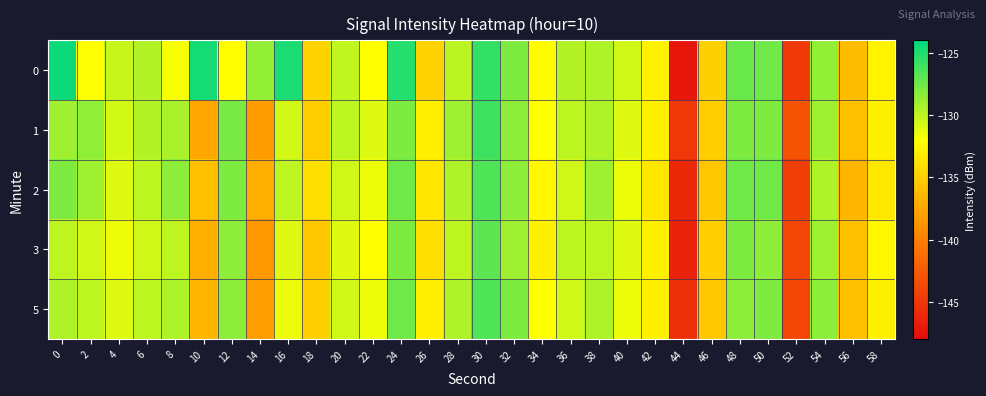

At how many categories does at least one series exceed -144?

29